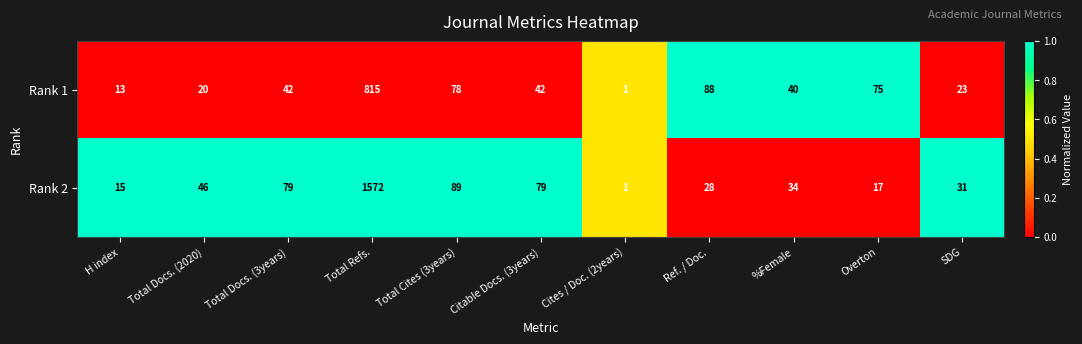

What is the total value across all series at Ref. / Doc.?

116